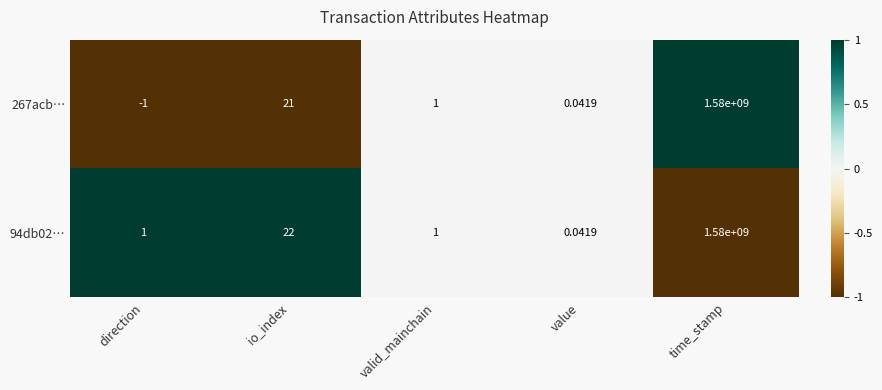

Which series has the largest range (max minus min)?

267acb…